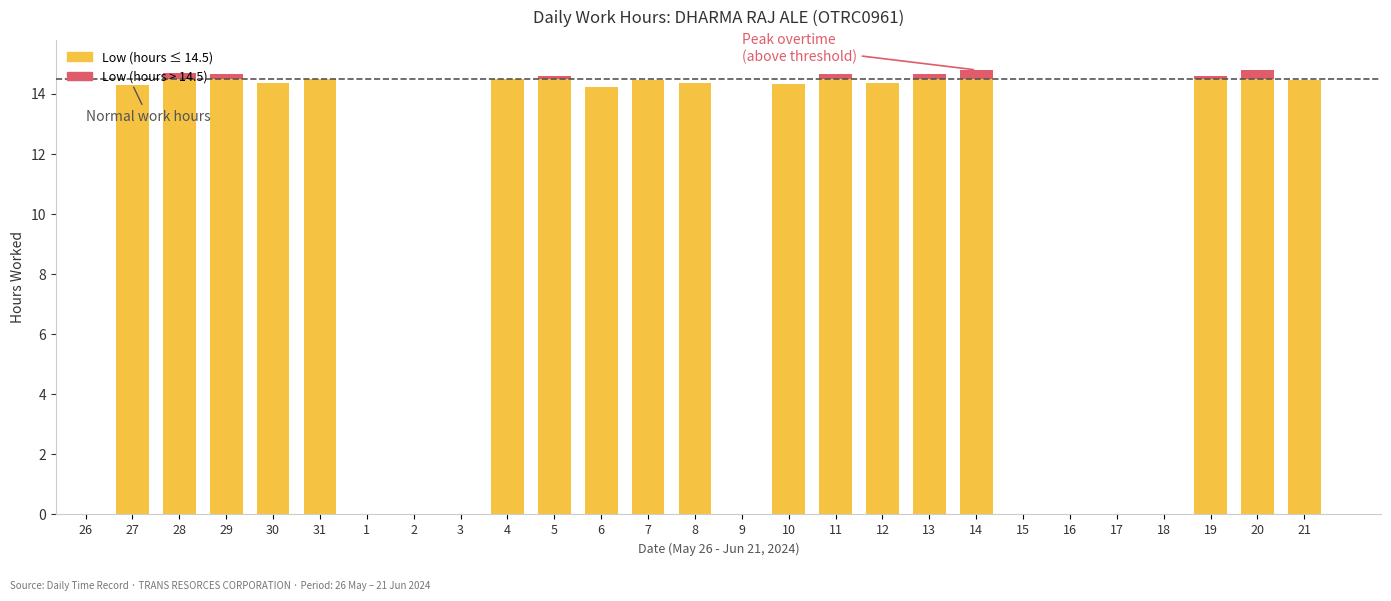

List the labels in order of value, largest first.

14, 20, 28, 11, 29, 13, 5, 19, 31, 4, 7, 21, 8, 12, 30, 10, 27, 6, 26, 1, 2, 3, 9, 15, 16, 17, 18